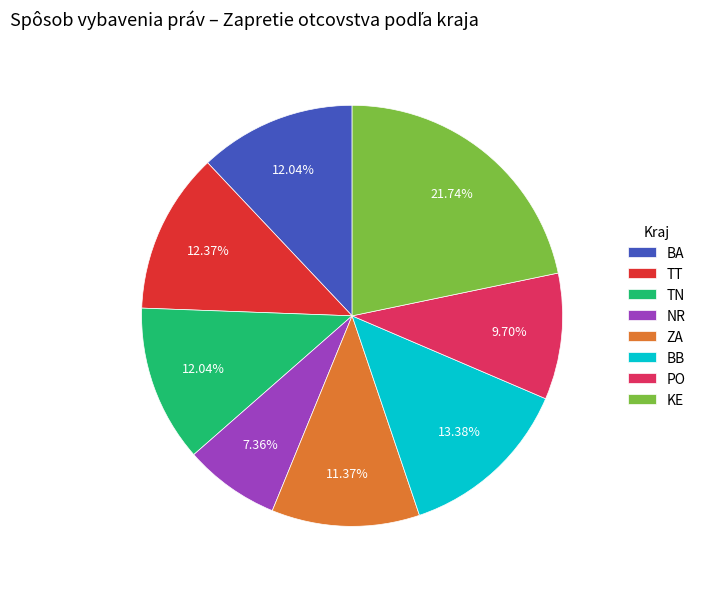

Count the number of slices in the pie.

8